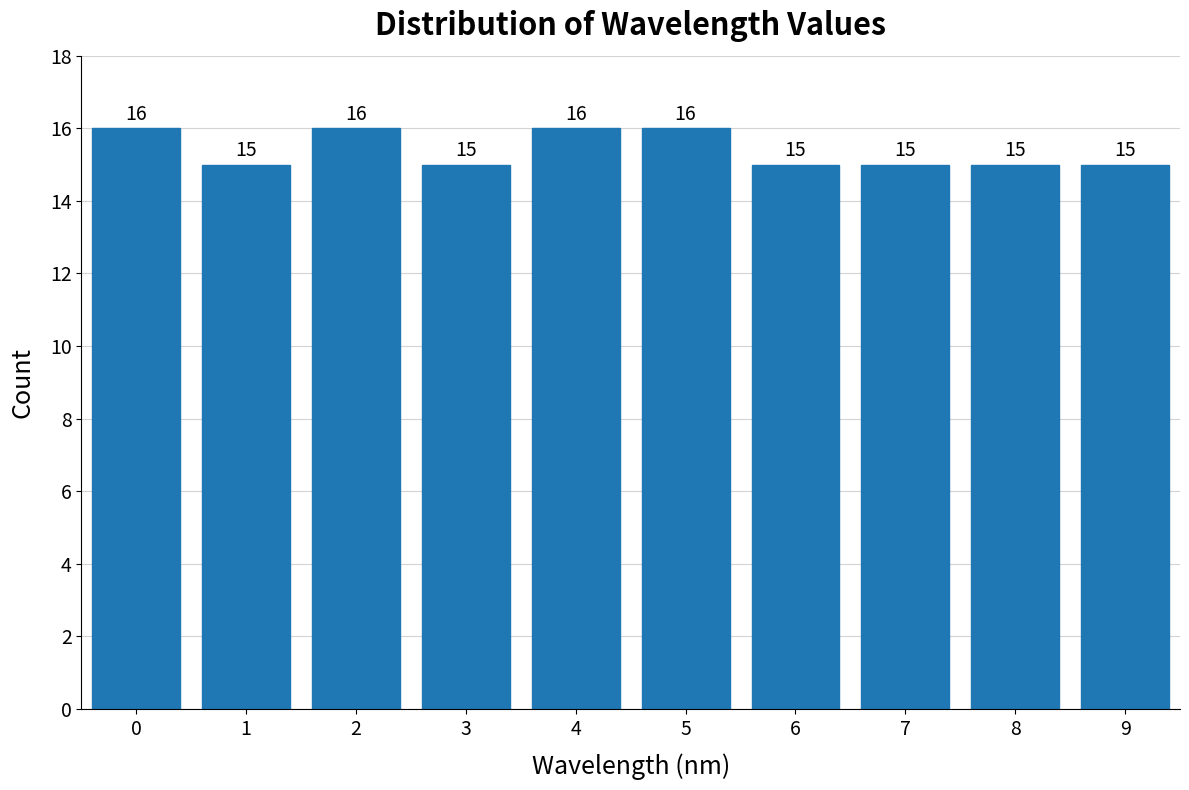

Reading left to right, transcribe all the data shown in this chart.

0=16	1=15	2=16	3=15	4=16	5=16	6=15	7=15	8=15	9=15